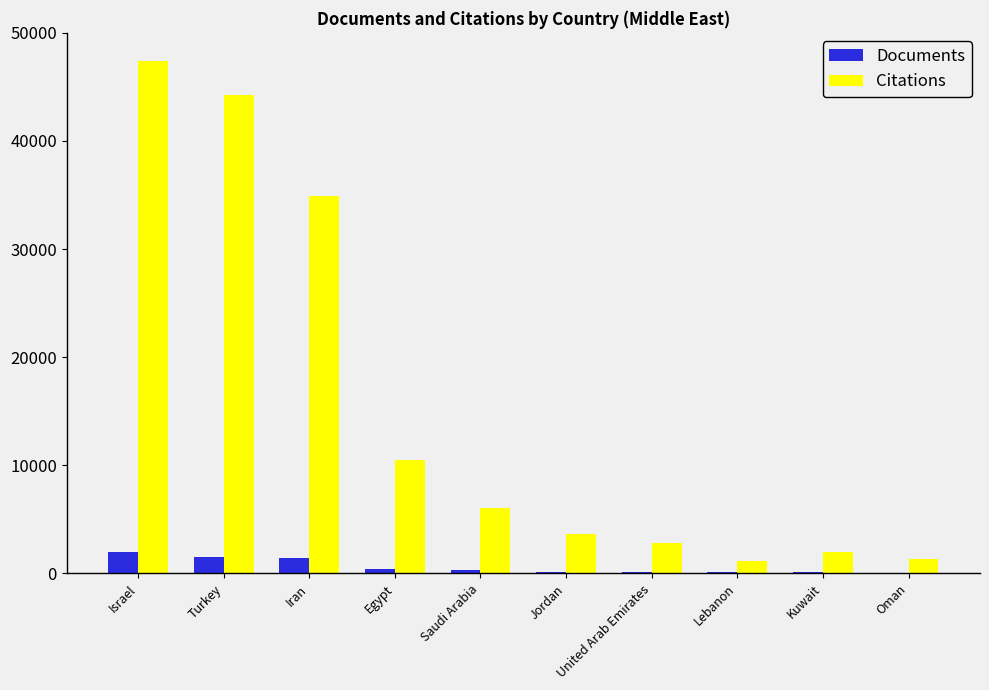

True or false: Citations has a value of 1358 at Oman.

True